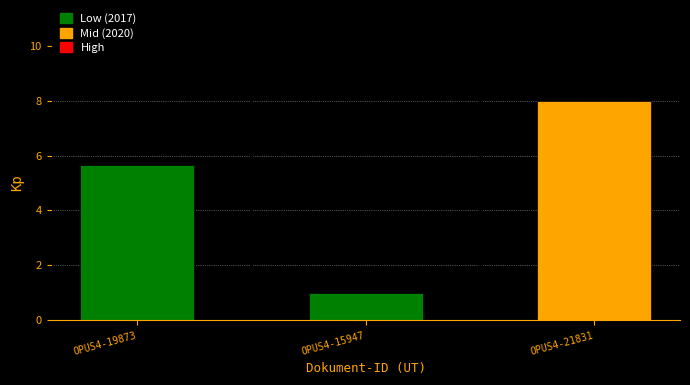

What is the minimum value shown in the chart?

1.0